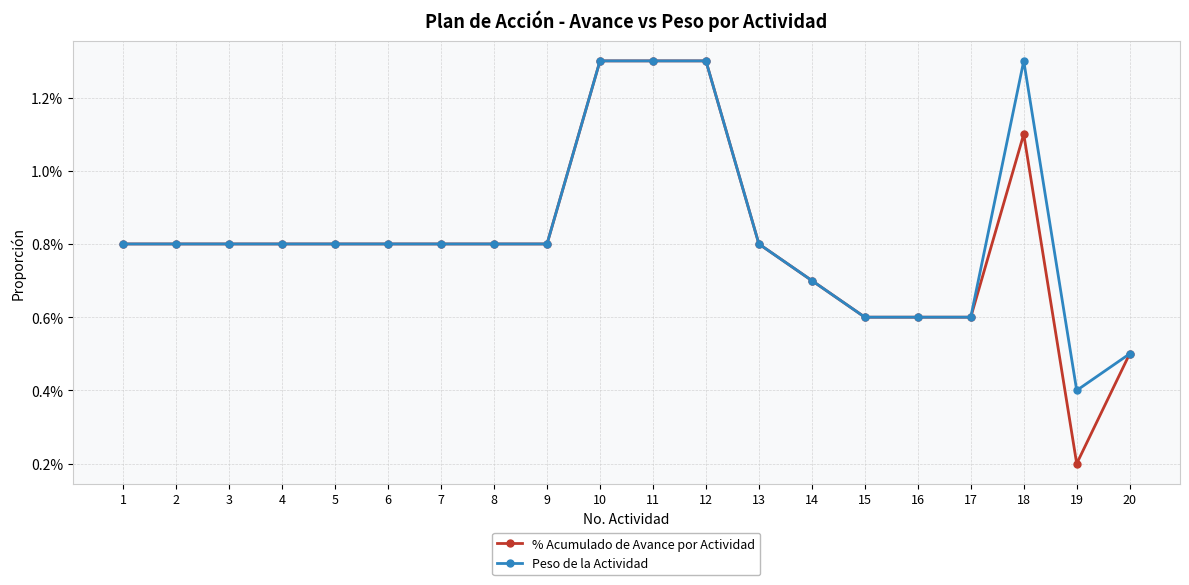

List the labels in order of % Acumulado de Avance por Actividad value, largest first.

10, 11, 12, 18, 1, 2, 3, 4, 5, 6, 7, 8, 9, 13, 14, 15, 16, 17, 20, 19